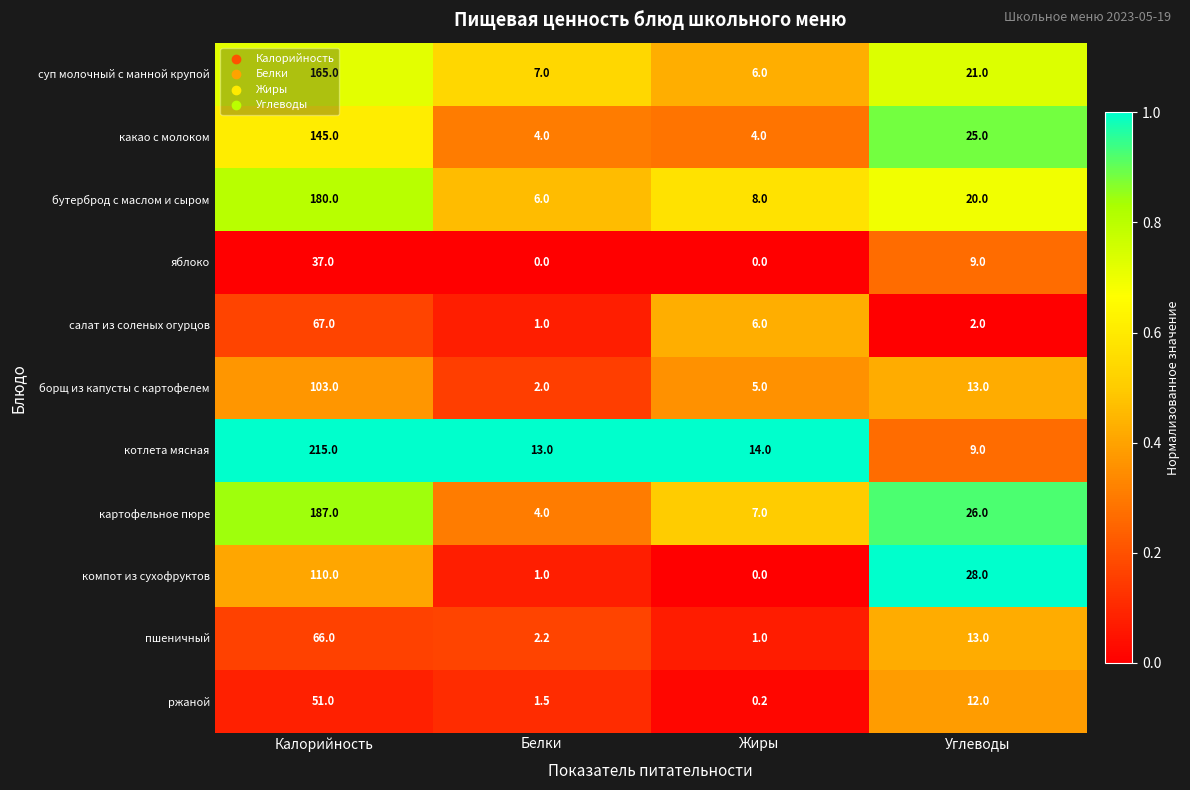

Between Белки and Углеводы, which series saw the biggest shift?

компот из сухофруктов